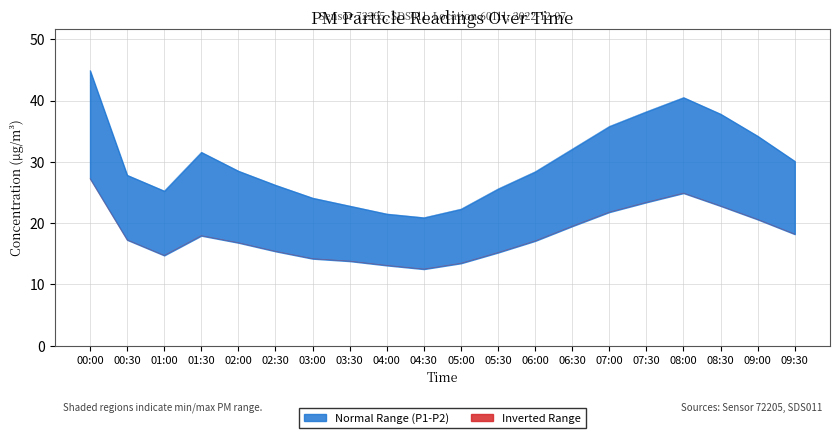

List the series in order of their peak value, lowest first.

P2, P1